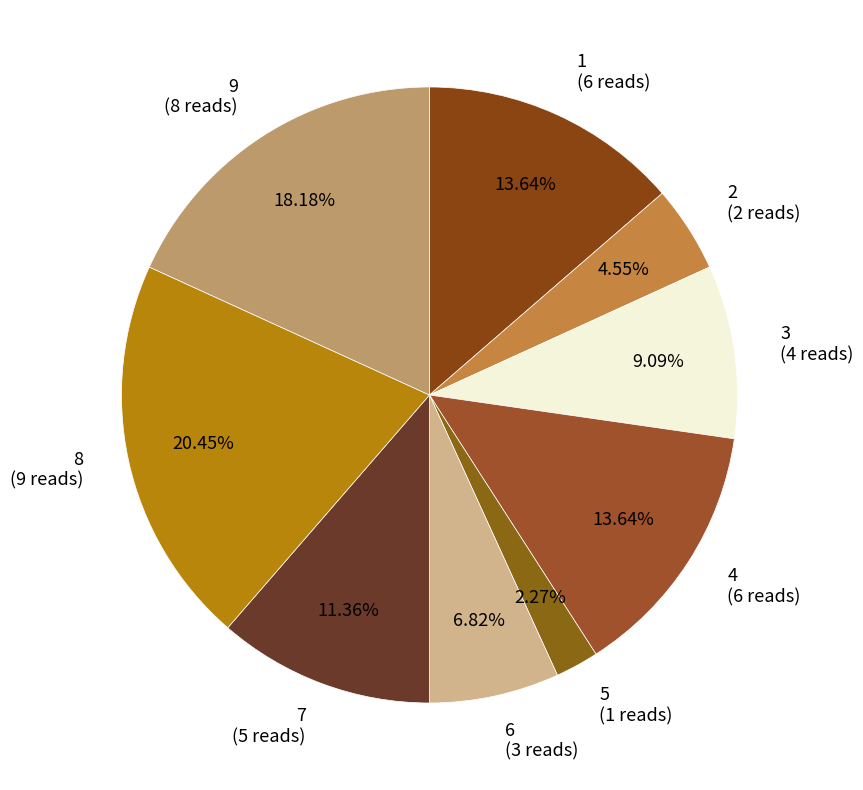

What percentage do 7 and 1 together represent?

25.0%